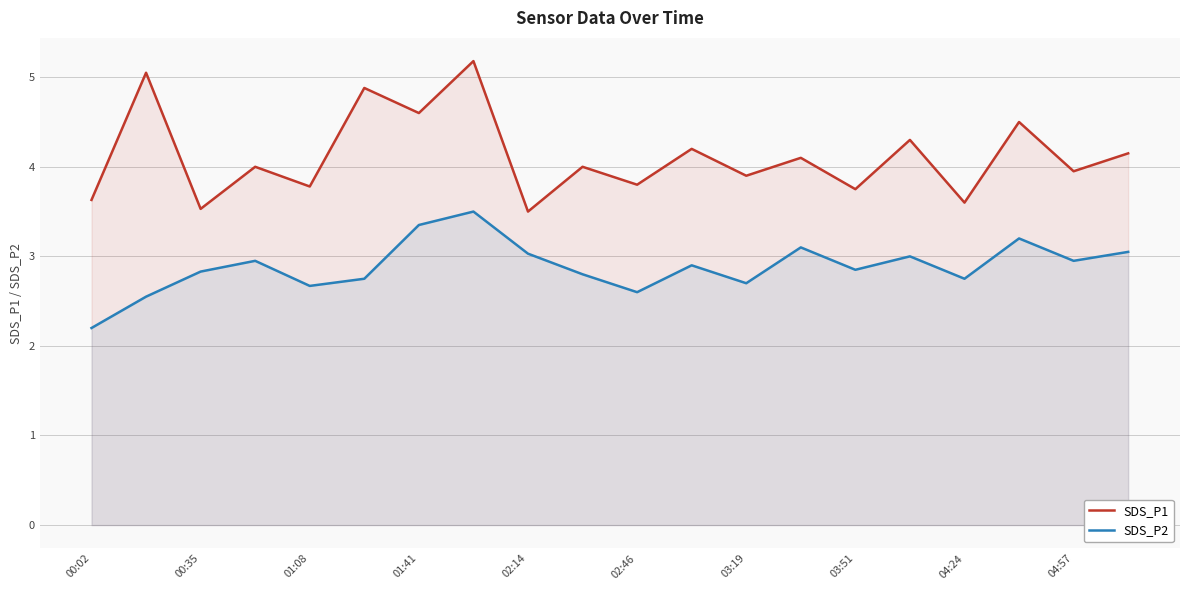

At which label is SDS_P2 closest to 2?

00:02